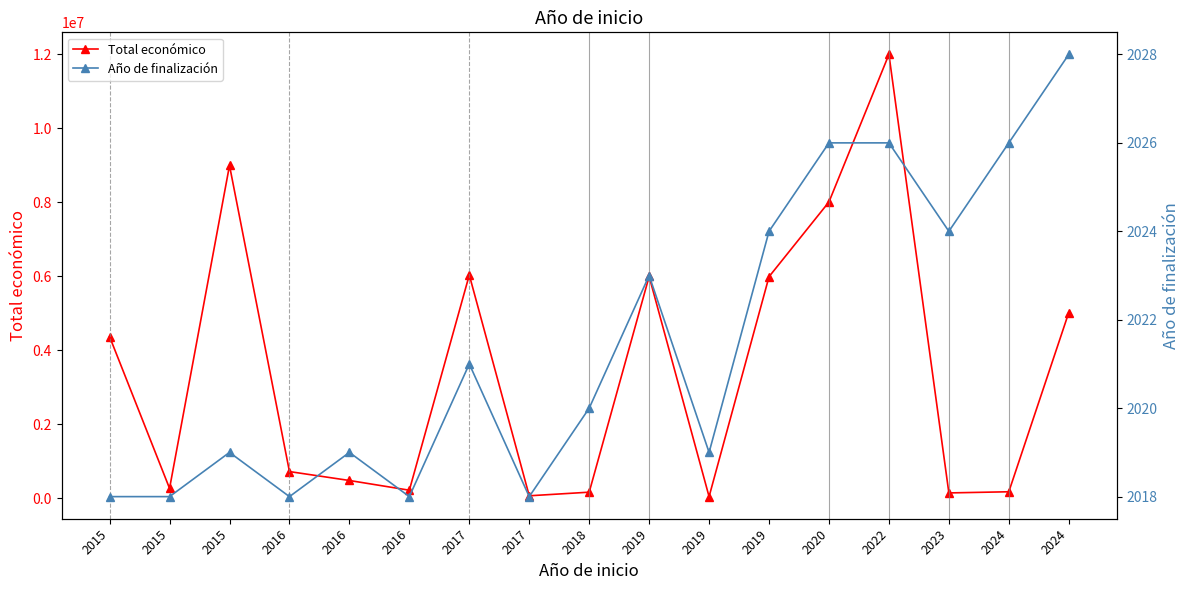

At which category does Año de finalización reach its first local valley?

2016